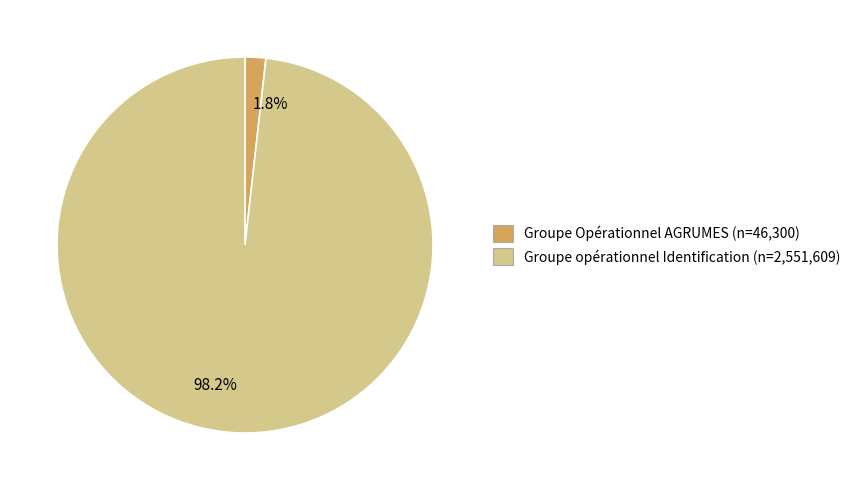

Which category has the smallest portion of the pie?

1.8%